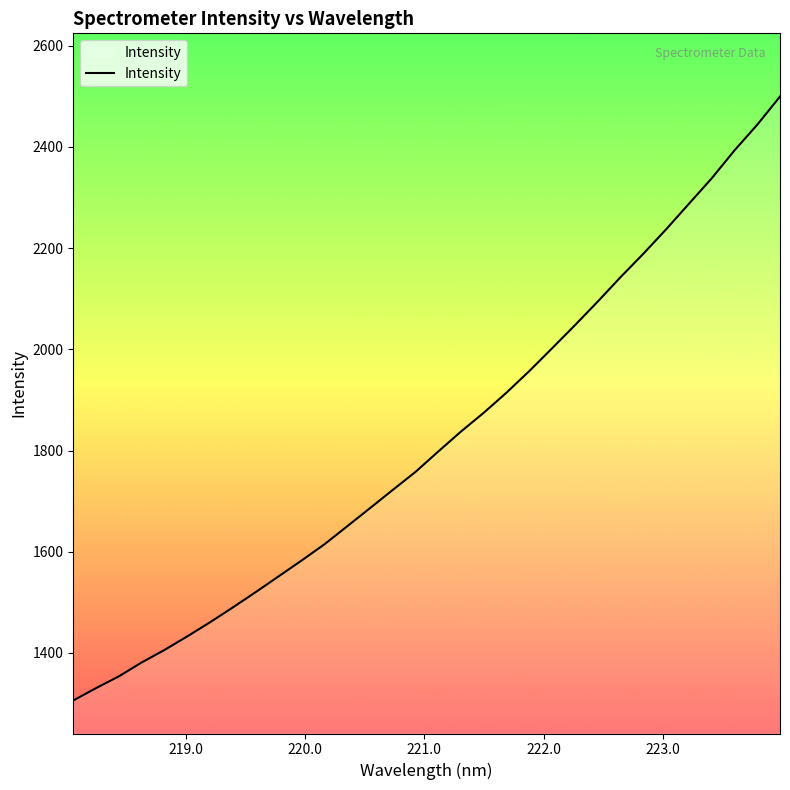

What is the difference between the maximum and minimum values?

1193.4